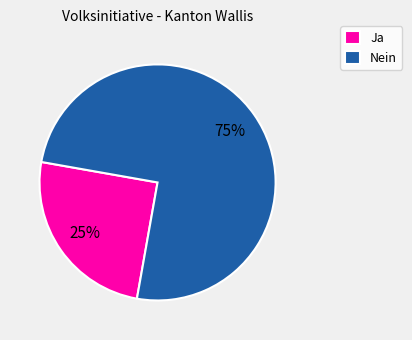

Rank the categories by value from lowest to highest.

Ja, Nein